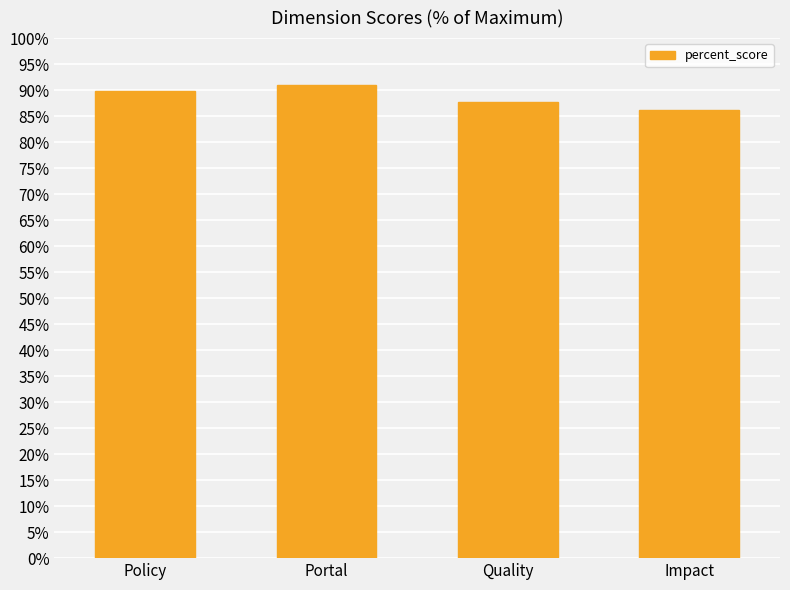

Does the chart contain stacked bars?

No